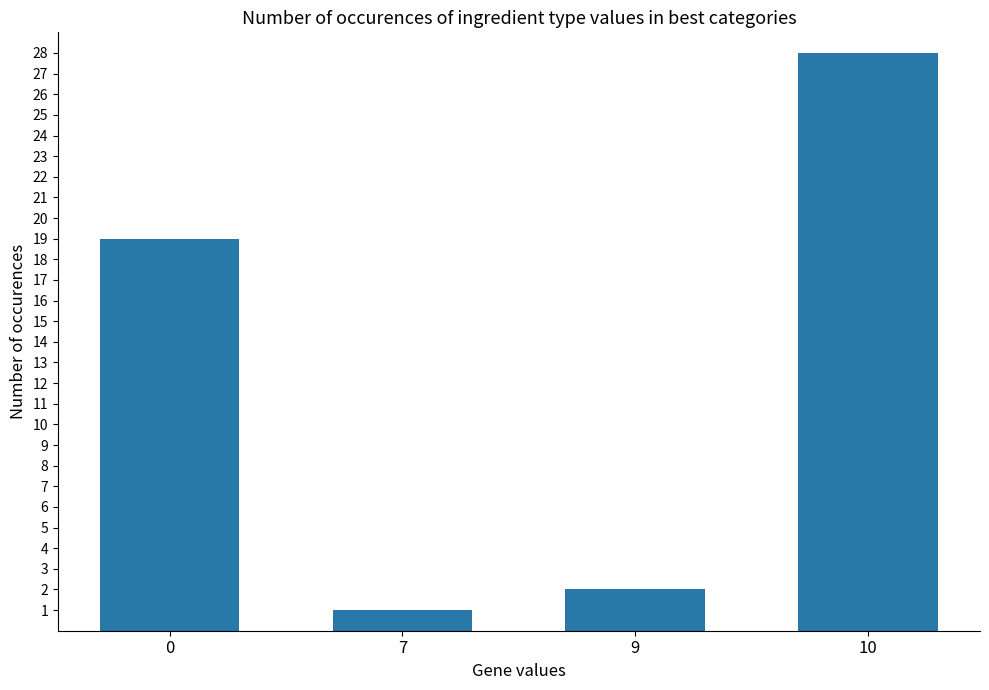

The value at 0 is 19. True or false?

True